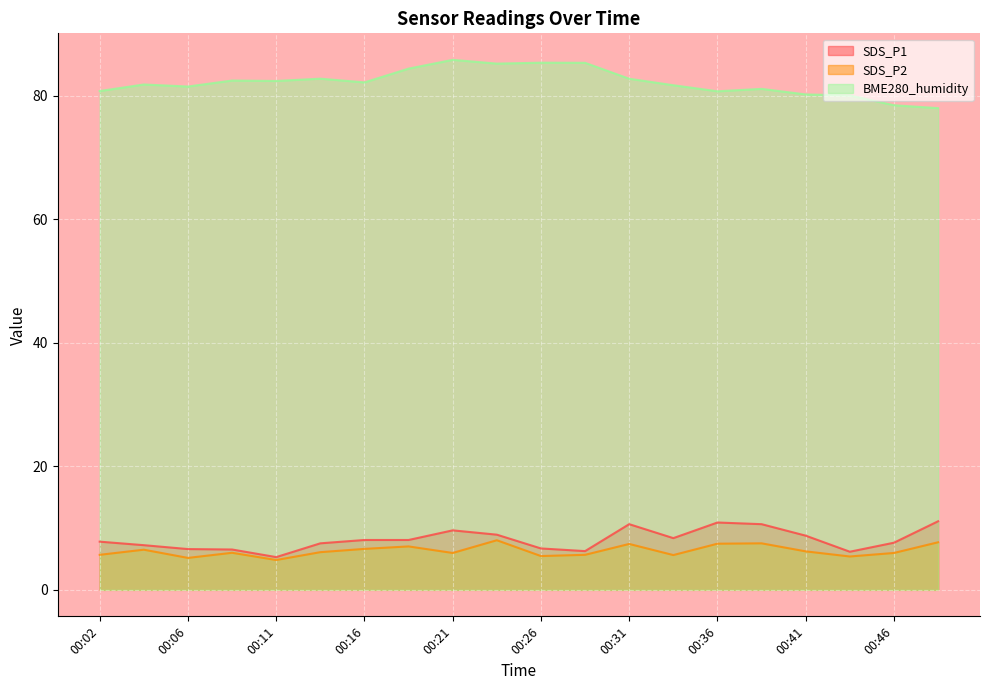

Read the SDS_P2 value at 00:29.

5.7